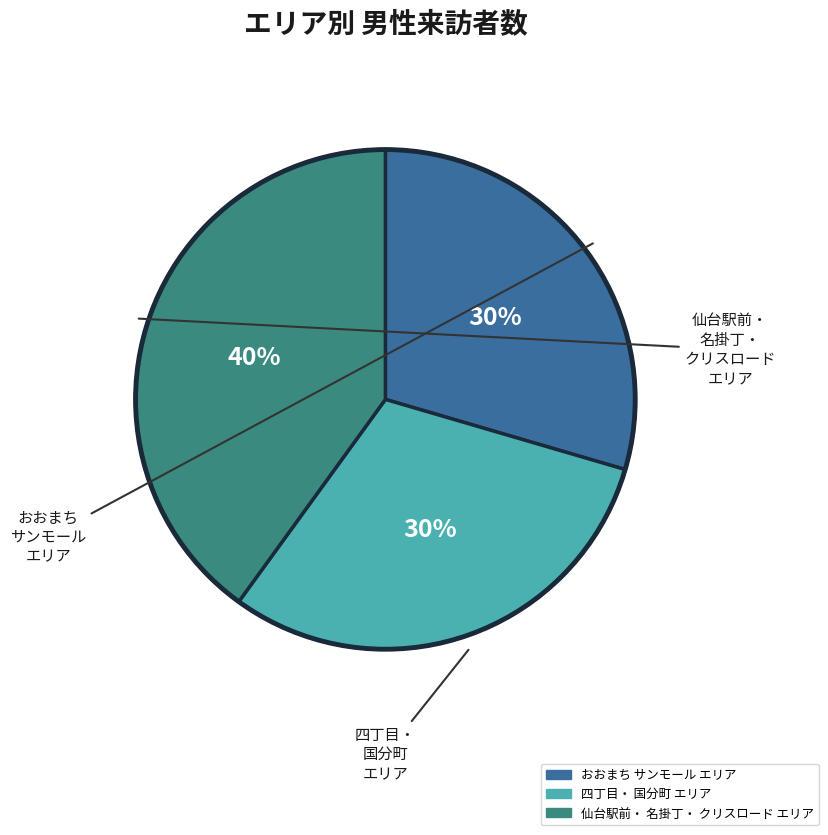

Is there a majority slice in this chart?

No